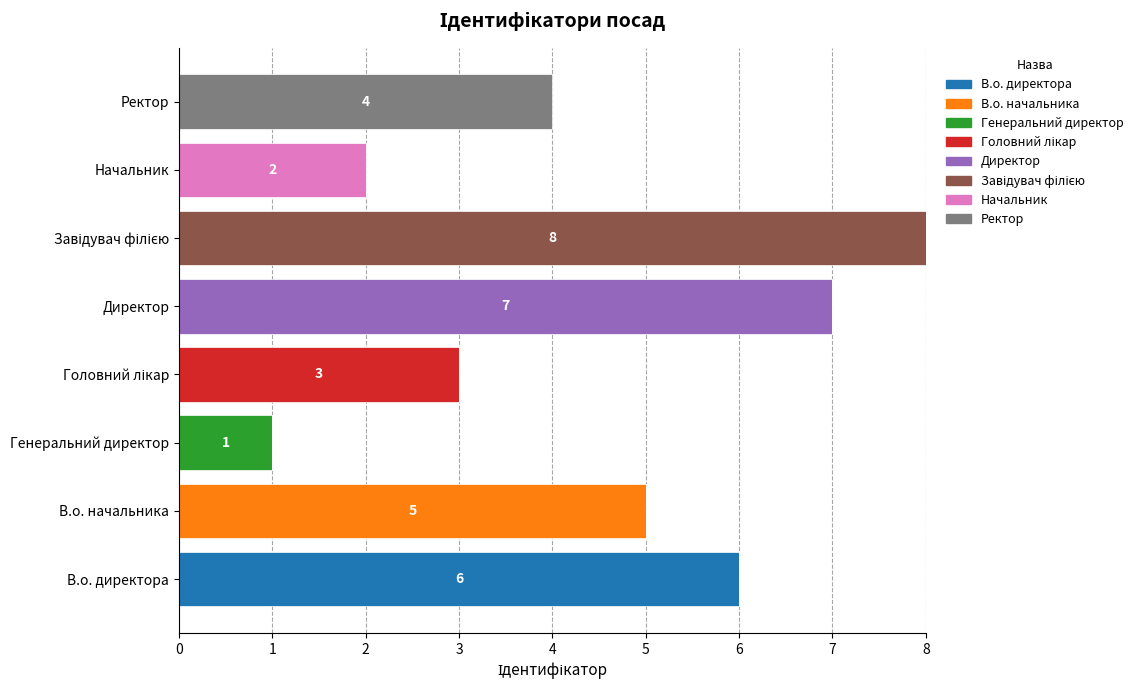

What is the highest value of the В.о. директора series?

6